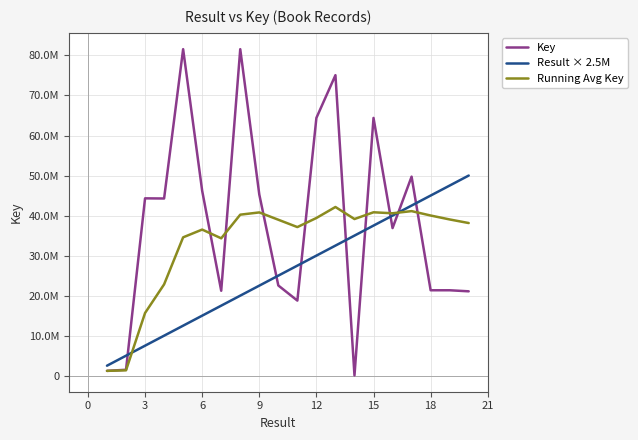

At how many categories does at least one series exceed 69439120?

3